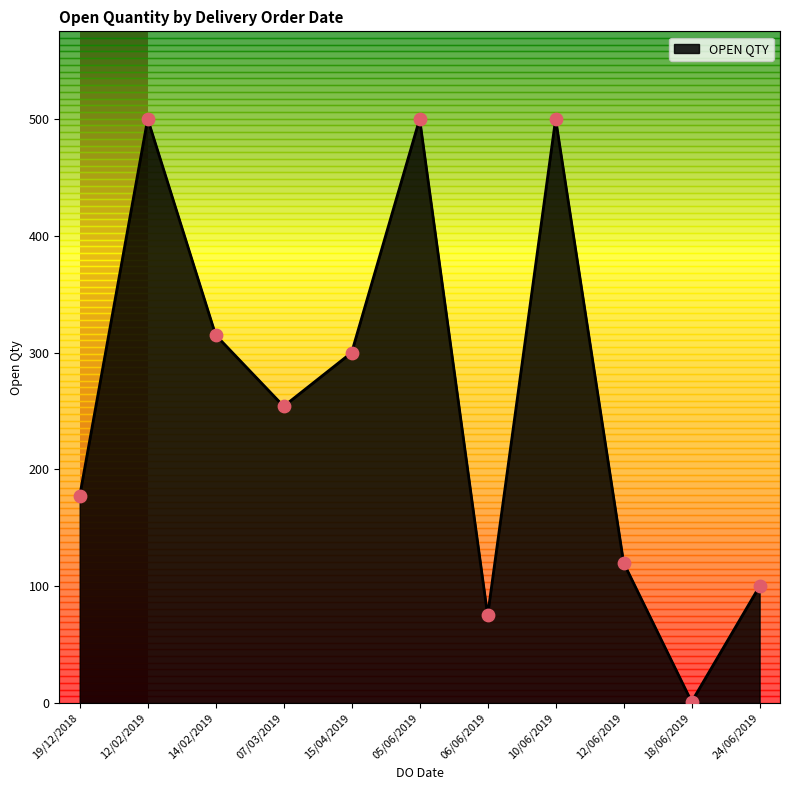

What is the change in value from 14/02/2019 to 06/06/2019?

-240